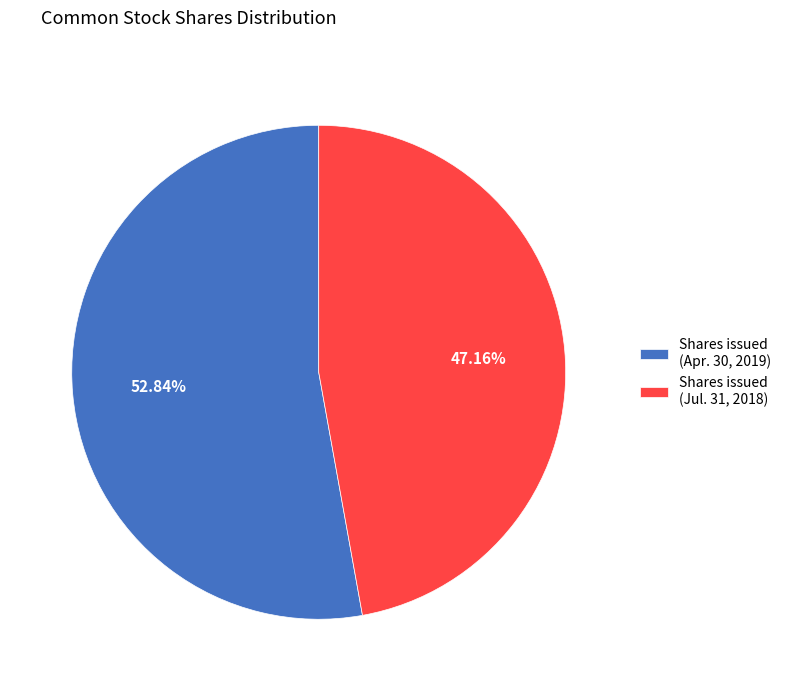

Between Shares issued (Jul. 31, 2018) and Shares issued (Apr. 30, 2019), which is larger?

Shares issued (Apr. 30, 2019)